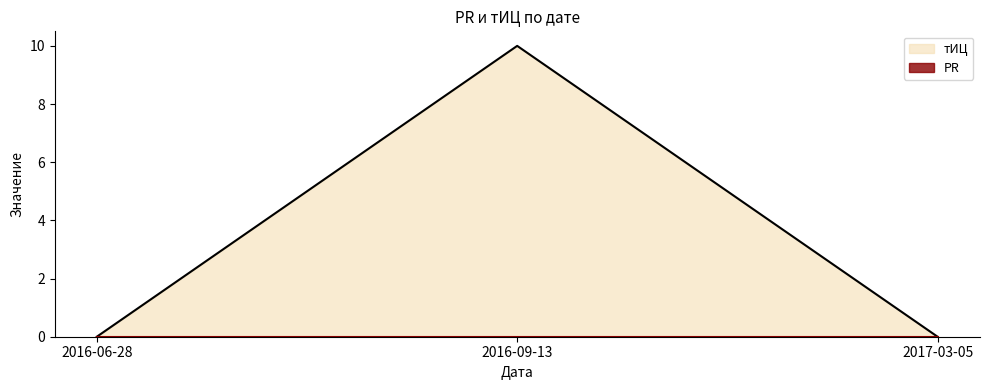

The chart shows a value of -3 at 2016-06-28. True or false?

False